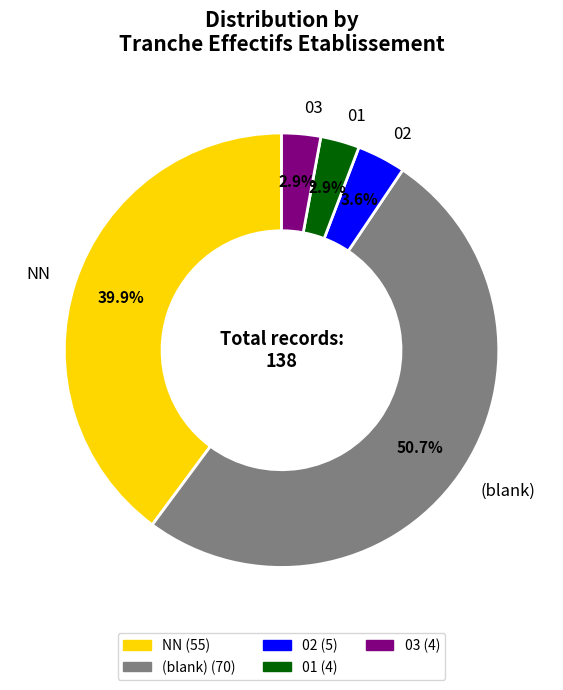

To the nearest percent, what portion does 02 represent?

4%